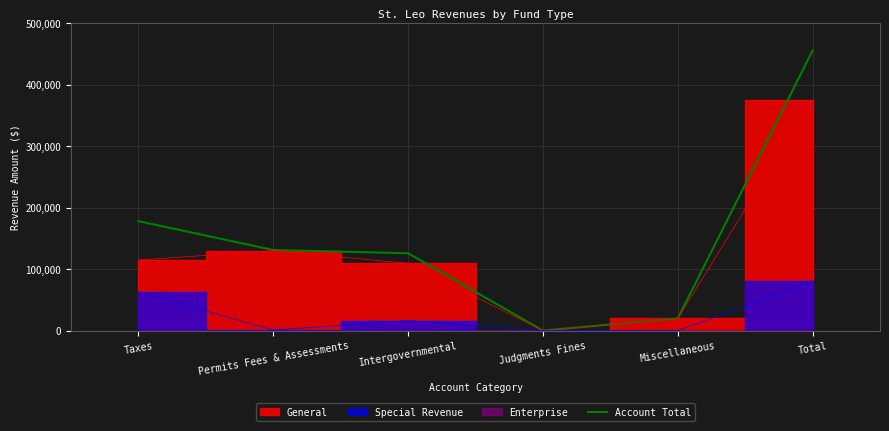

At which category does the chart reach its peak across all series?

Total